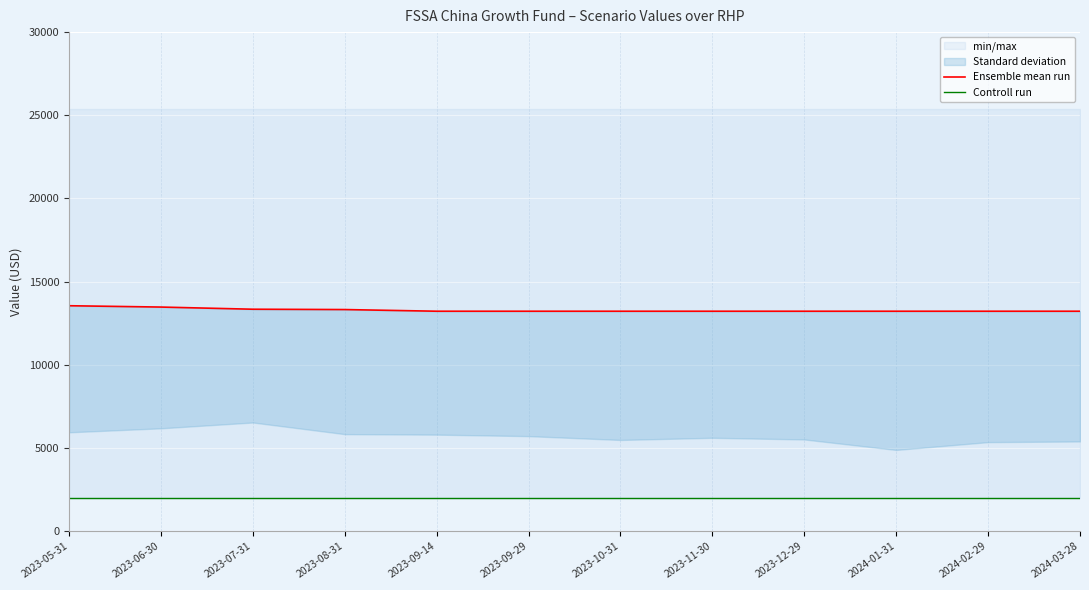

The Ensemble mean run series shows 18067 at 2023-08-31. True or false?

False